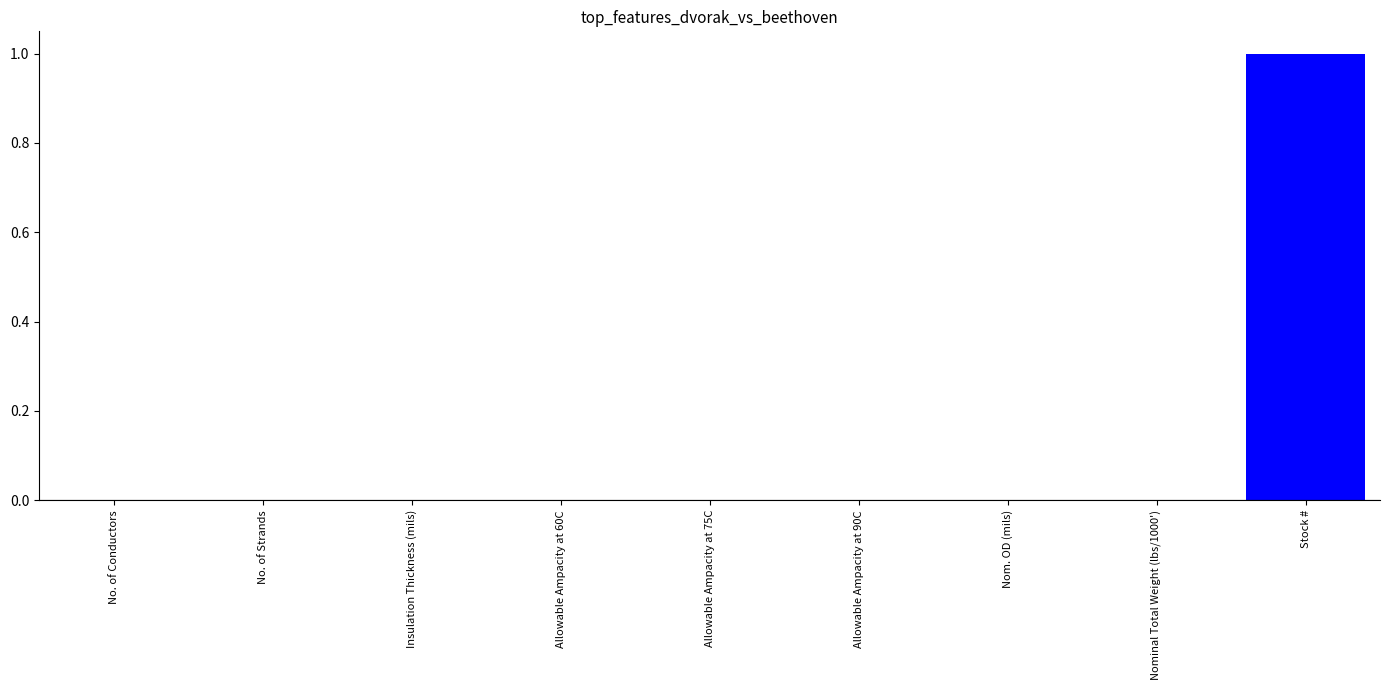

Which has a higher value, Allowable Ampacity at 75C or Stock #?

Stock #